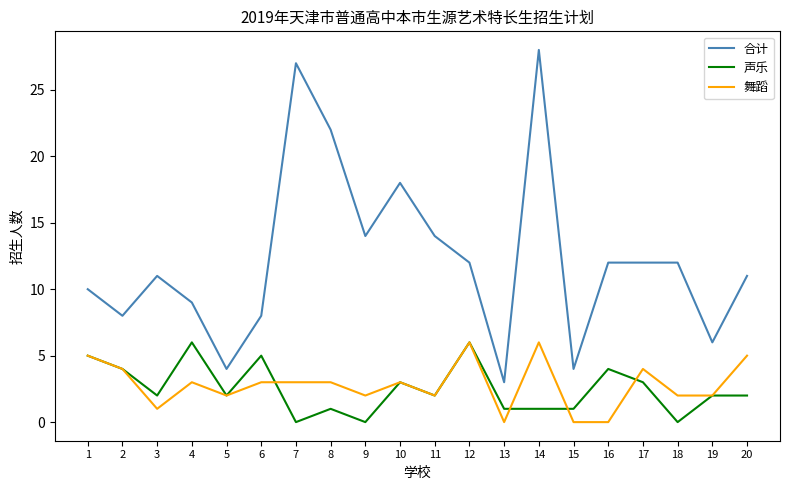

Reading left to right, list all the values displayed in this chart.

合计: 1=10	2=8	3=11	4=9	5=4	6=8	7=27	8=22	9=14	10=18	11=14	12=12	13=3	14=28	15=4	16=12	17=12	18=12	19=6	20=11
声乐: 1=5	2=4	3=2	4=6	5=2	6=5	7=0	8=1	9=0	10=3	11=2	12=6	13=1	14=1	15=1	16=4	17=3	18=0	19=2	20=2
舞蹈: 1=5	2=4	3=1	4=3	5=2	6=3	7=3	8=3	9=2	10=3	11=2	12=6	13=0	14=6	15=0	16=0	17=4	18=2	19=2	20=5